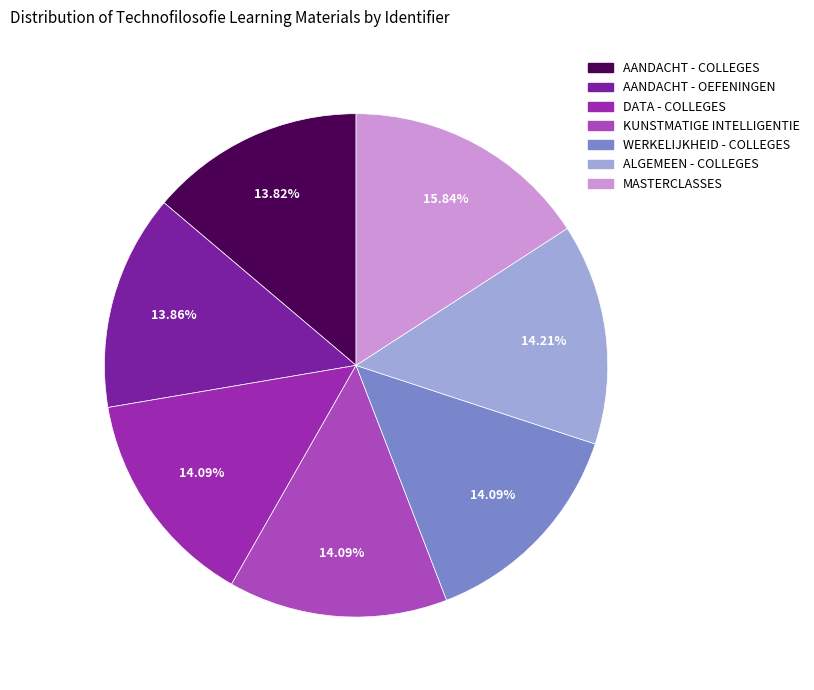

Count the number of slices in the pie.

7